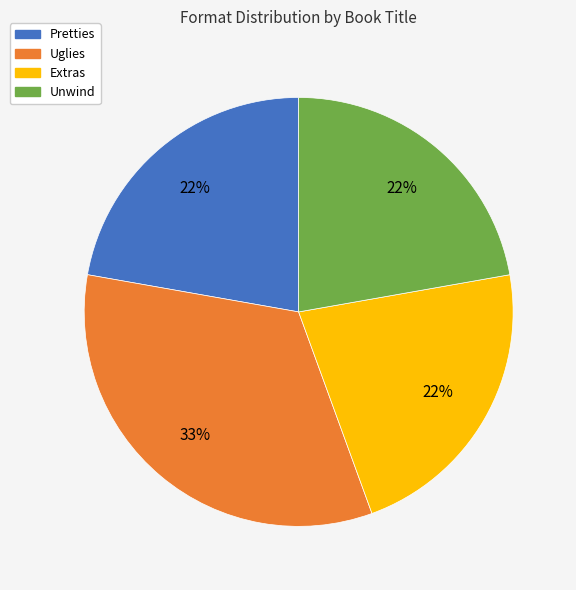

What is the ratio of the value at Extras to the value at Pretties?

1.0